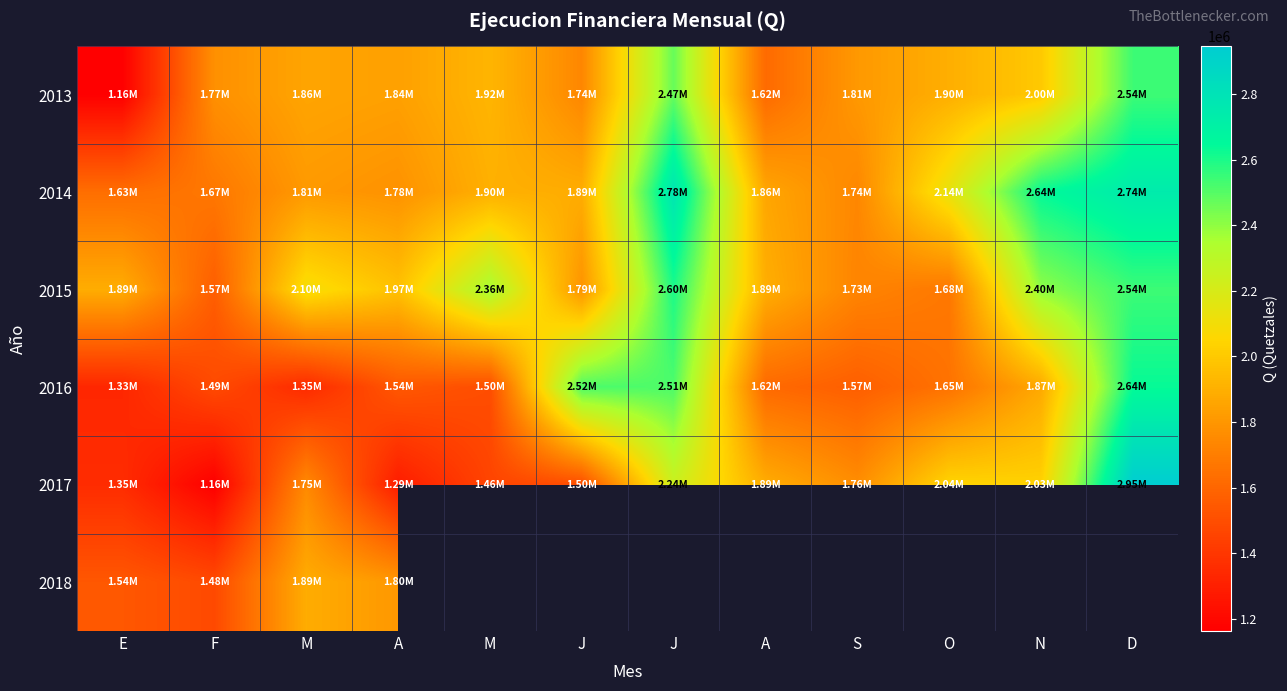

Where does the 2016 series first go above 1615322?

J